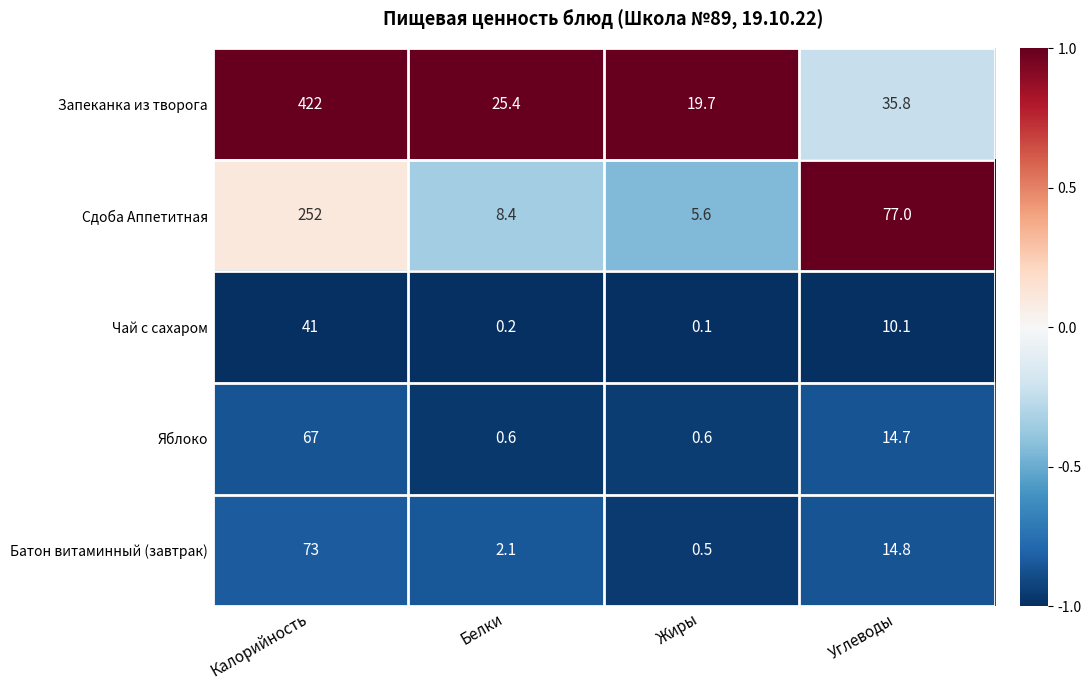

Between Калорийность and Жиры, which series saw the biggest shift?

Запеканка из творога